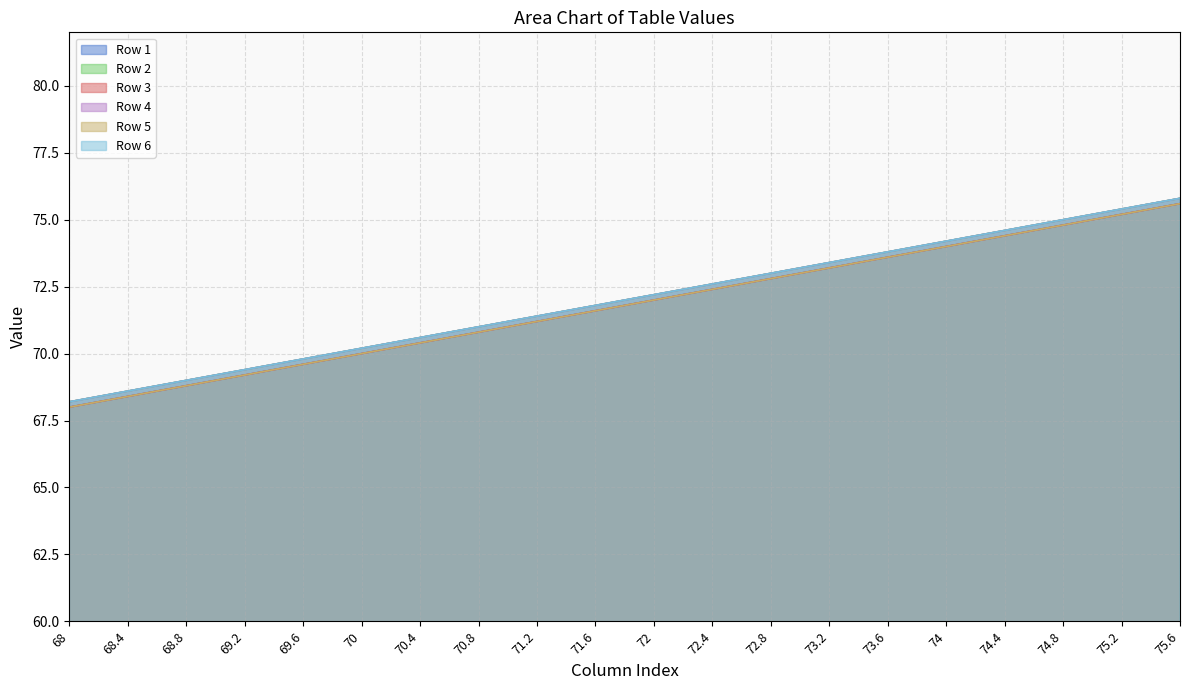

At which label does Row 6 first exceed 72?

72